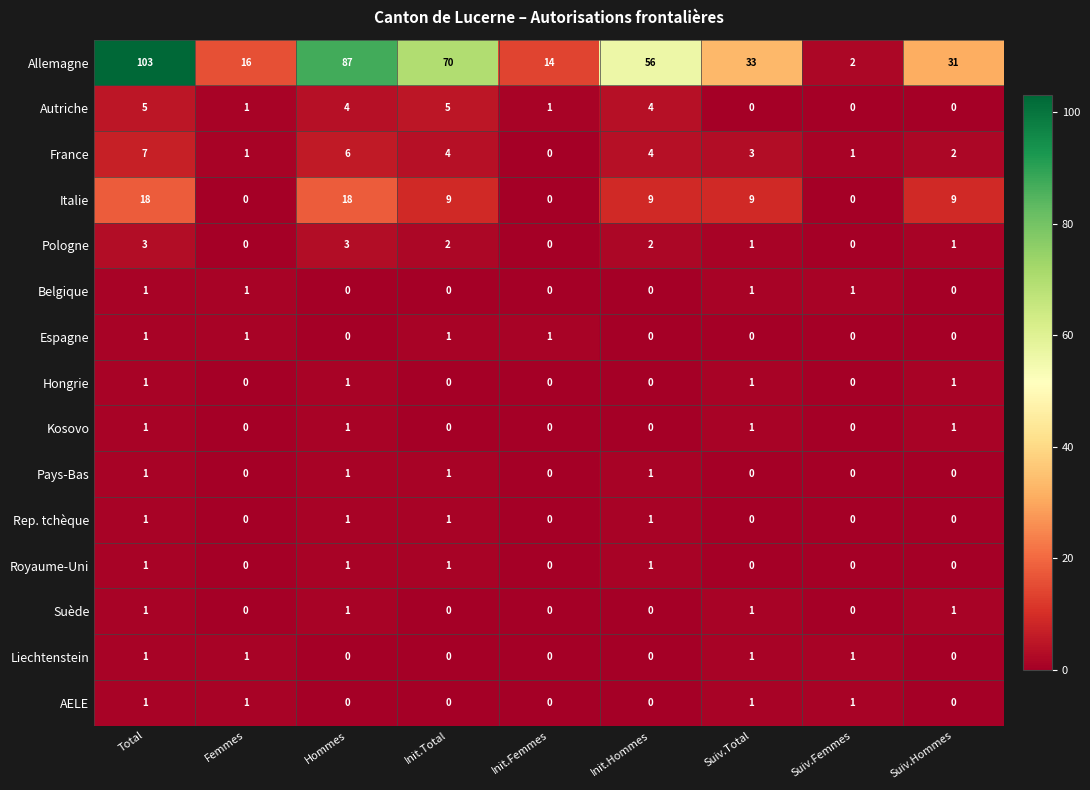

What is the maximum value shown in the chart?

103